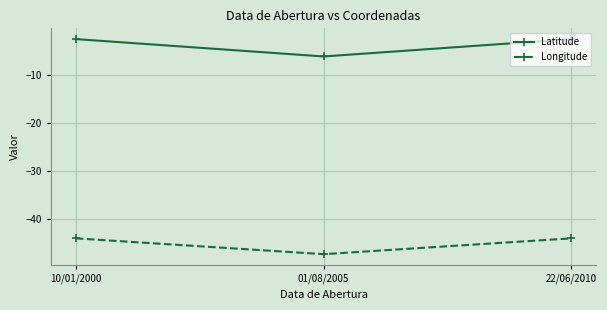

What is the average value of the Longitude series?

-45.2